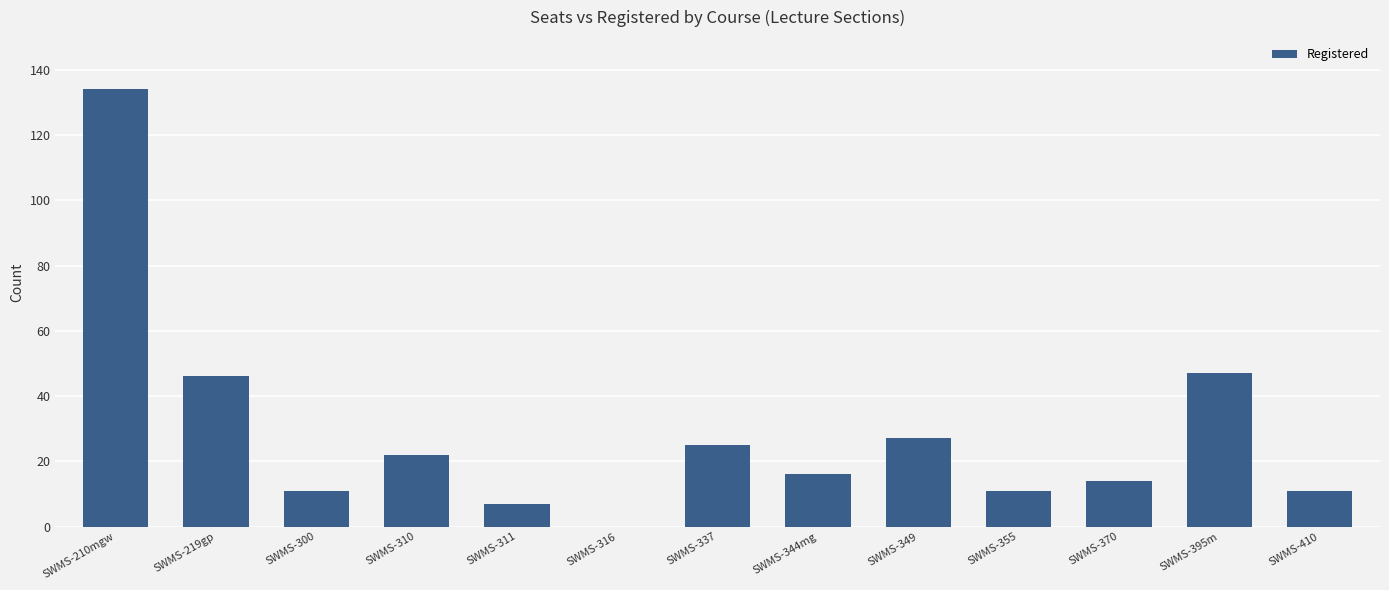

Count the number of categories in the chart.

13